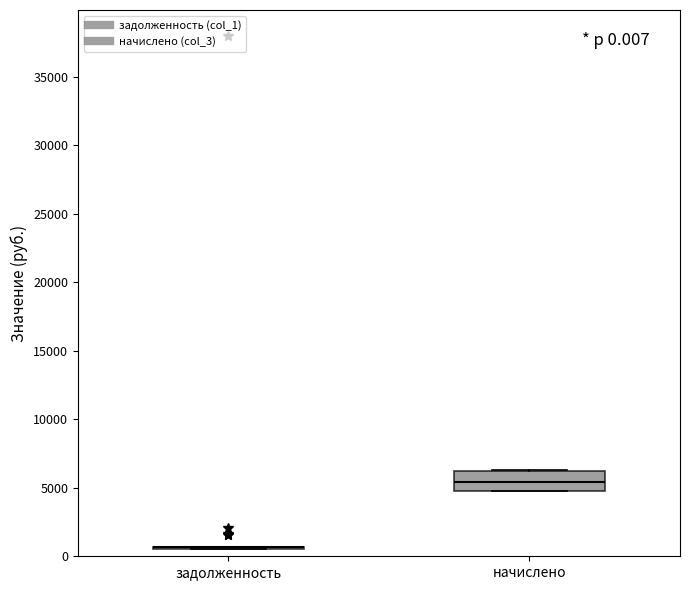

Which box is the tallest, from its lower edge to its upper edge?

начислено